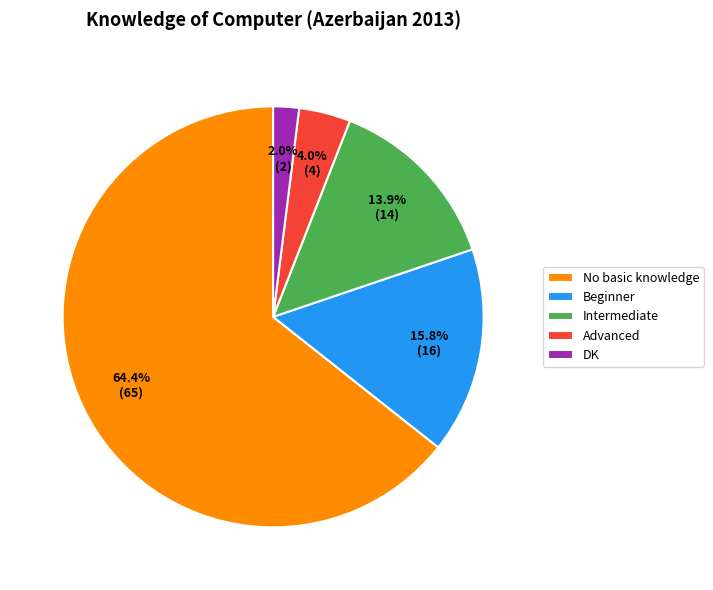

Which category accounts for the majority?

No basic knowledge